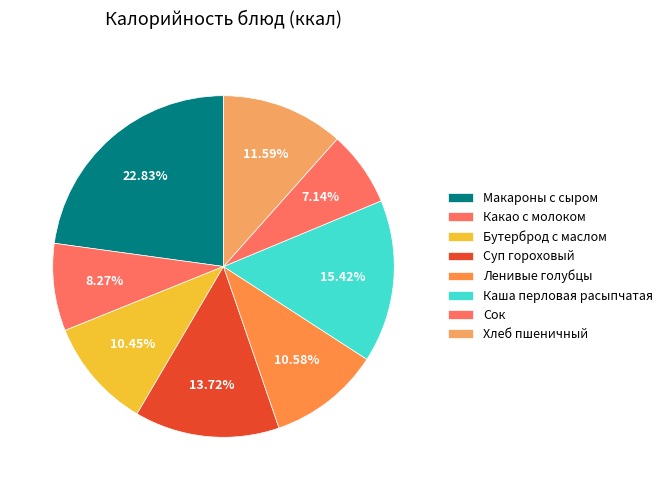

Count the number of slices in the pie.

8